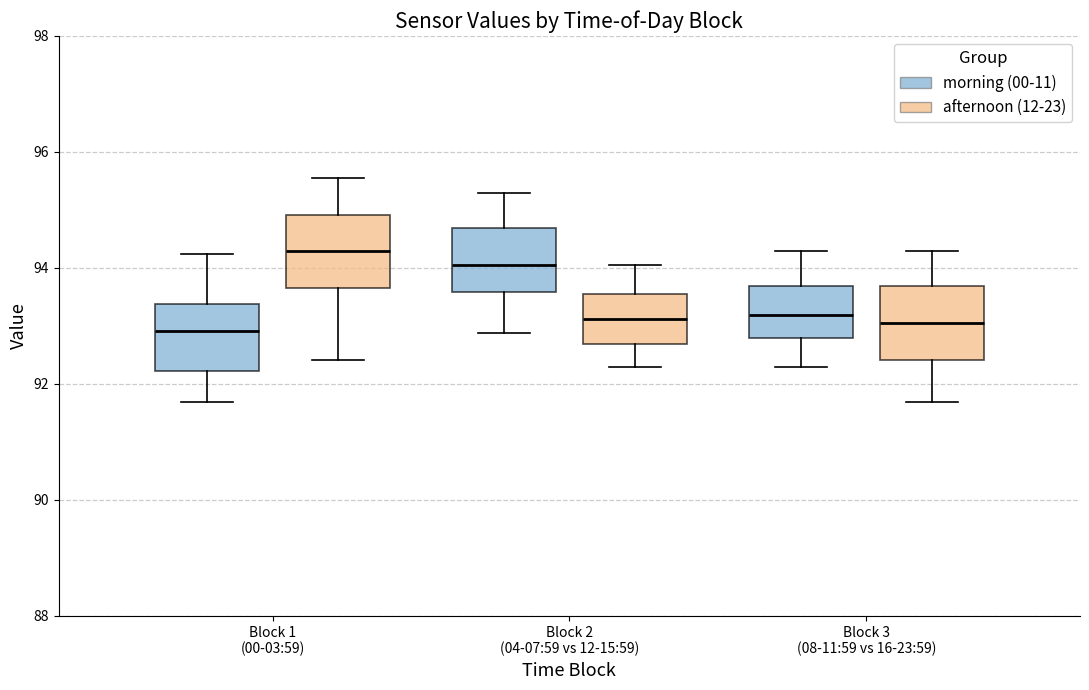

Reading left to right, transcribe this box plot: for each box, give where its median line is, the range the box spans, and where its two whiskers end, as read against the y-axis. The values are not printed on the chart, so give them approximately, as read against the axis.

Block 1 (00-03:59) (morning (00-11)): median 93.0, box 92.2 to 93.4, whiskers 91.6 to 94.2
Block 1 (00-03:59) (afternoon (12-23)): median 94.4, box 93.6 to 95.0, whiskers 92.4 to 95.6
Block 2 (04-07:59 vs 12-15:59) (morning (00-11)): median 94.0, box 93.6 to 94.6, whiskers 92.8 to 95.4
Block 2 (04-07:59 vs 12-15:59) (afternoon (12-23)): median 93.2, box 92.6 to 93.6, whiskers 92.4 to 94.0
Block 3 (08-11:59 vs 16-23:59) (morning (00-11)): median 93.2, box 92.8 to 93.6, whiskers 92.4 to 94.4
Block 3 (08-11:59 vs 16-23:59) (afternoon (12-23)): median 93.0, box 92.4 to 93.6, whiskers 91.6 to 94.4